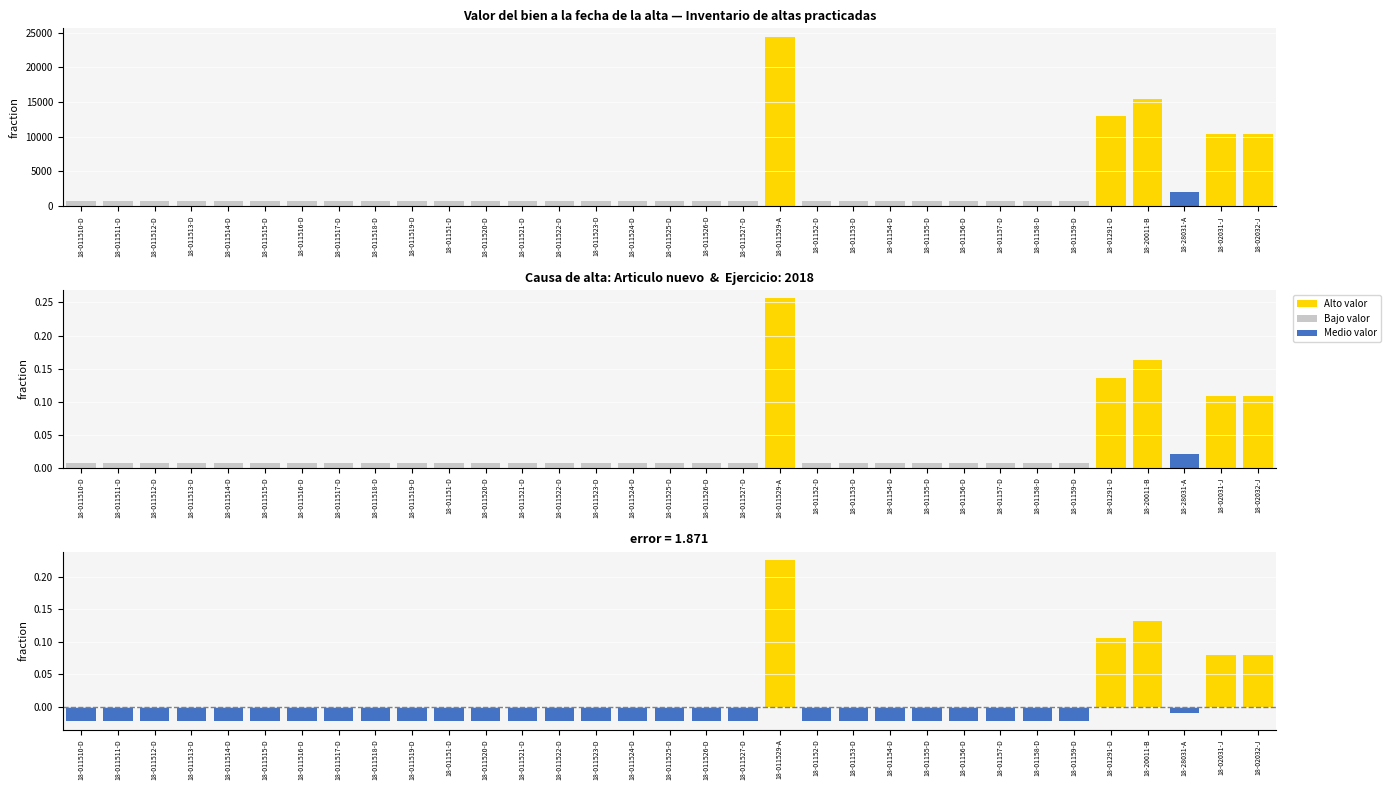

What is the maximum value shown in the chart?

24395.6